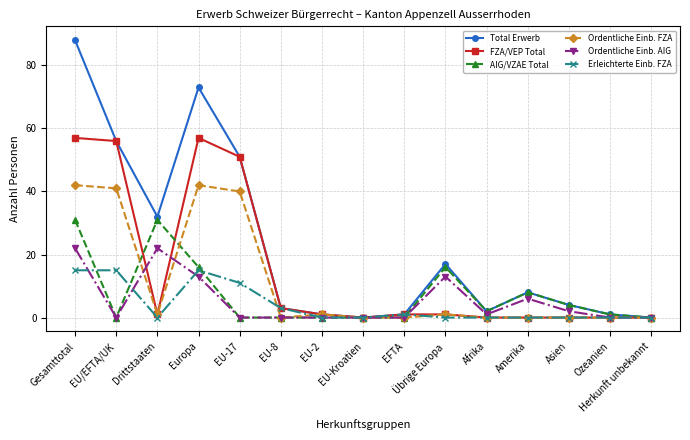

What is the difference between the FZA/VEP Total values at Herkunft unbekannt and Gesamttotal?

57